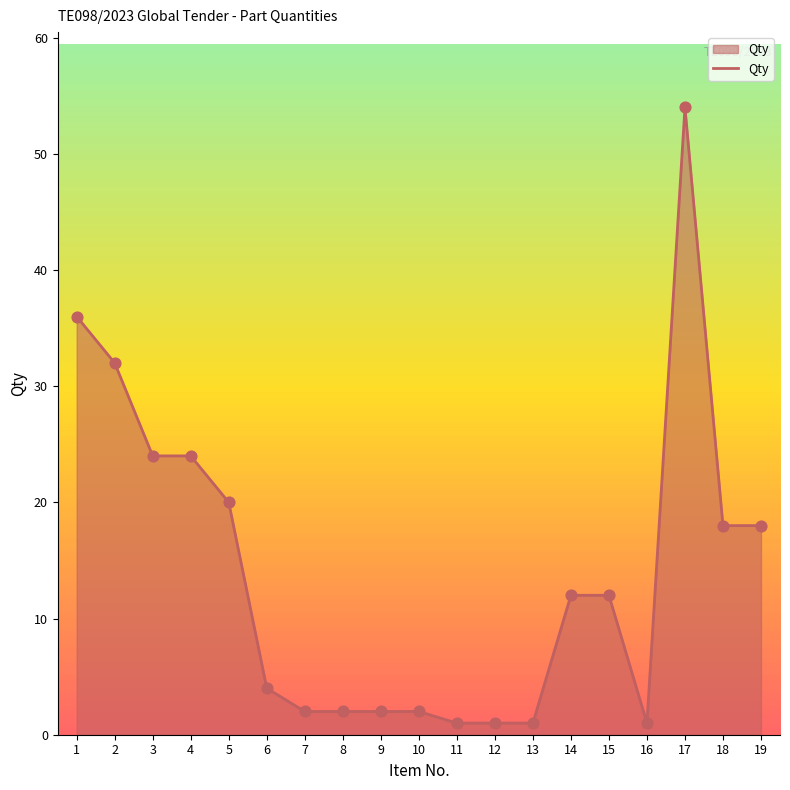

What is the change in value from 1 to 3?

-12